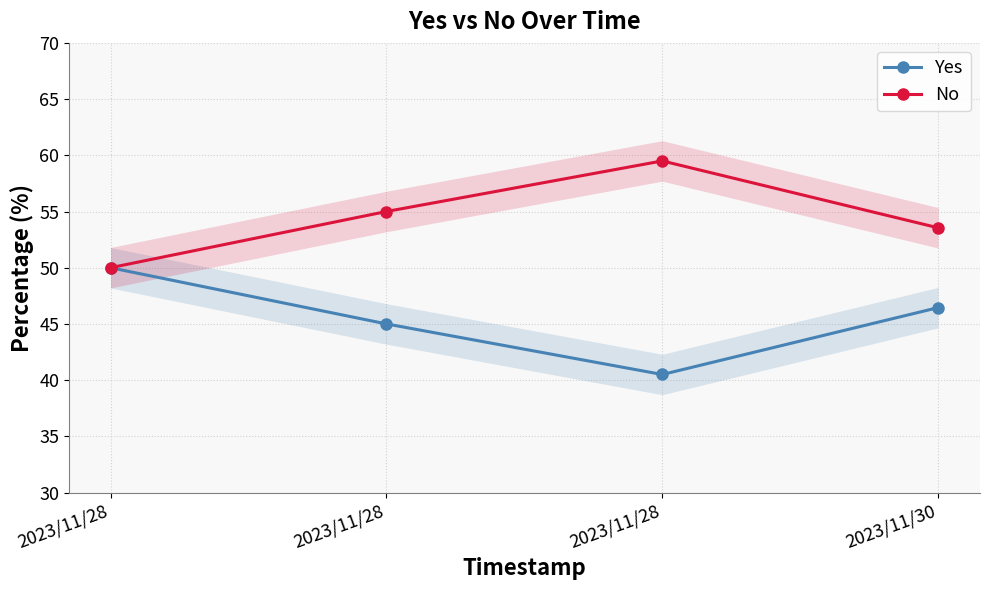

Which category has the highest value in the Yes series?

2023/11/28